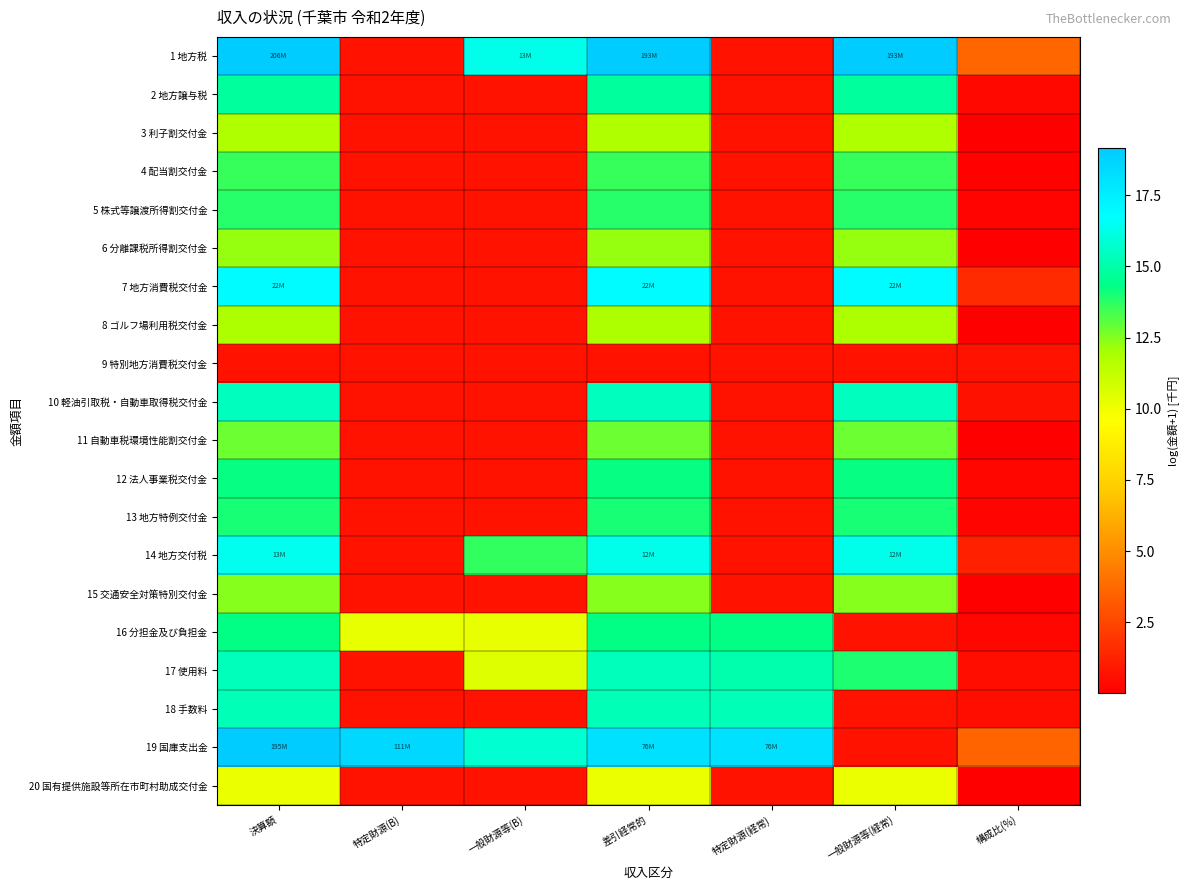

How many data points does each series have?

7